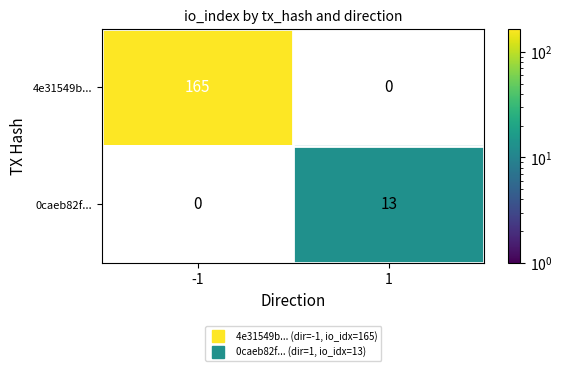

At which category does the chart reach its peak across all series?

-1